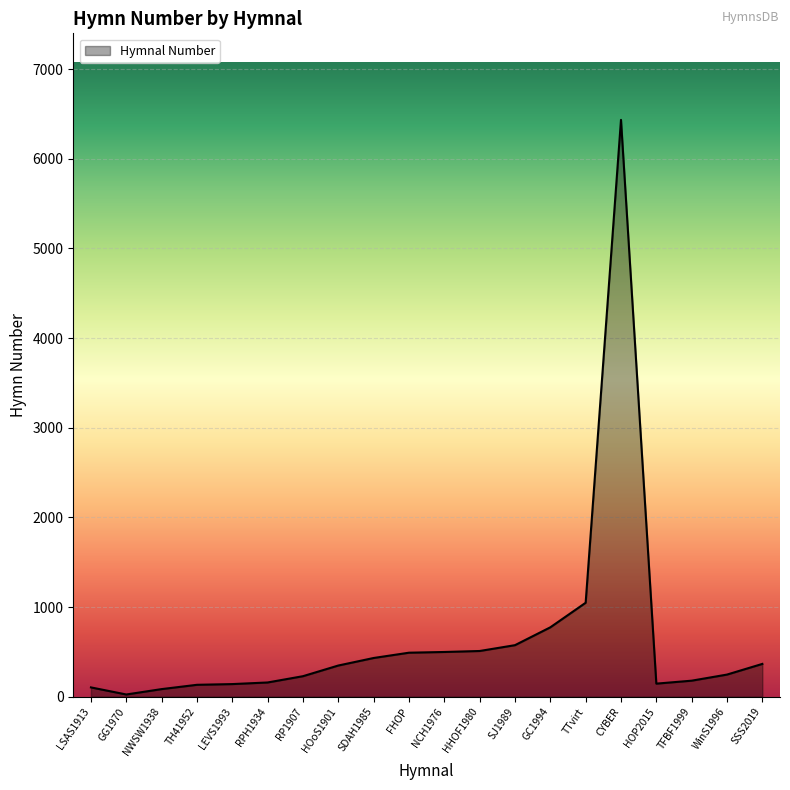

Read the value at FHOP.

491